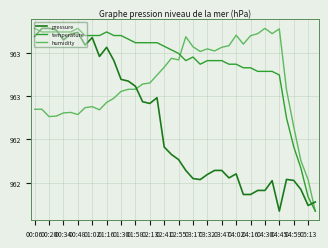

What are all the series names shown in the legend?

pressure, temperature, humidity